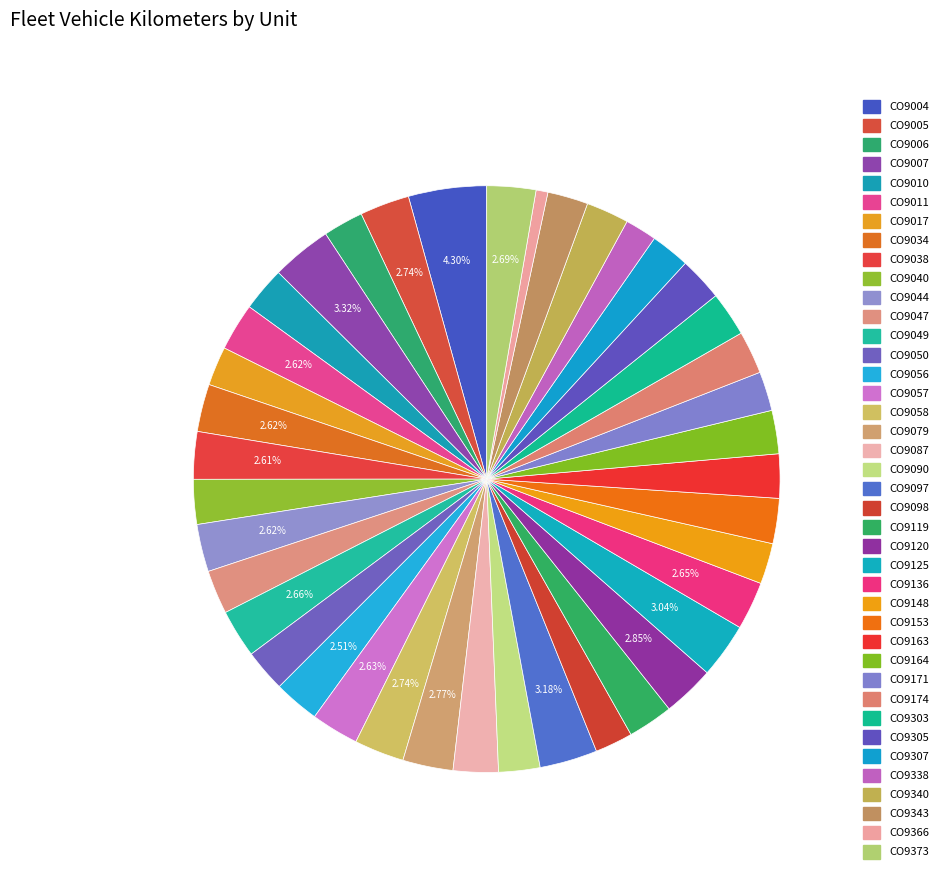

What is the largest slice in the pie chart?

CO9004